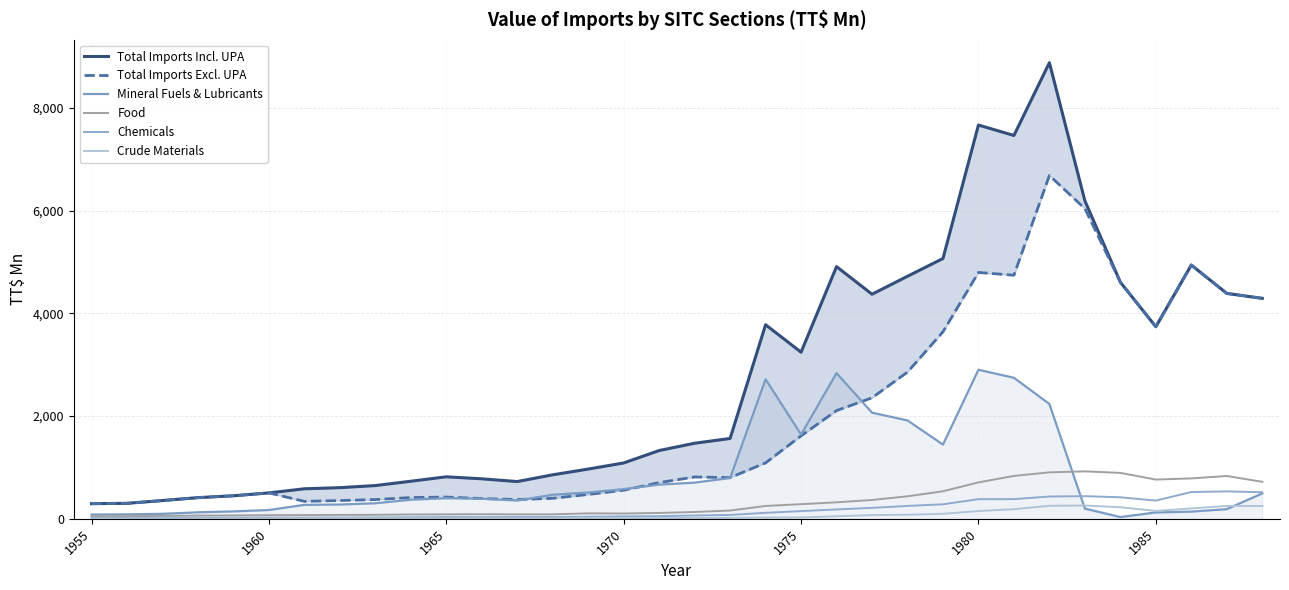

Is it true that Crude Materials equals 6.2 at 9?

False